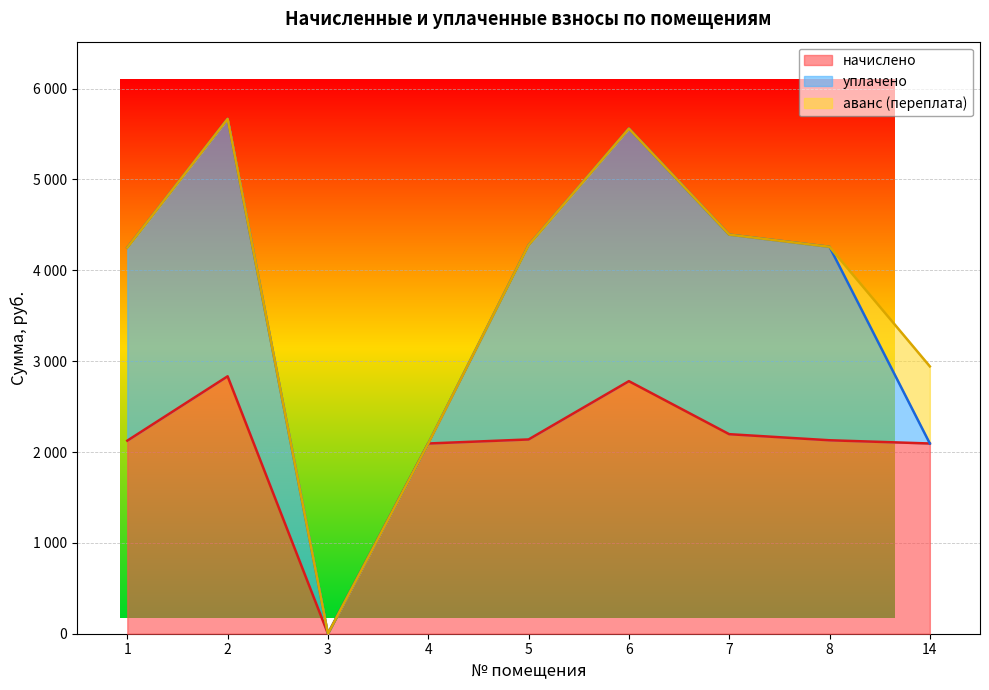

How many positive values does the начислено series have?

8